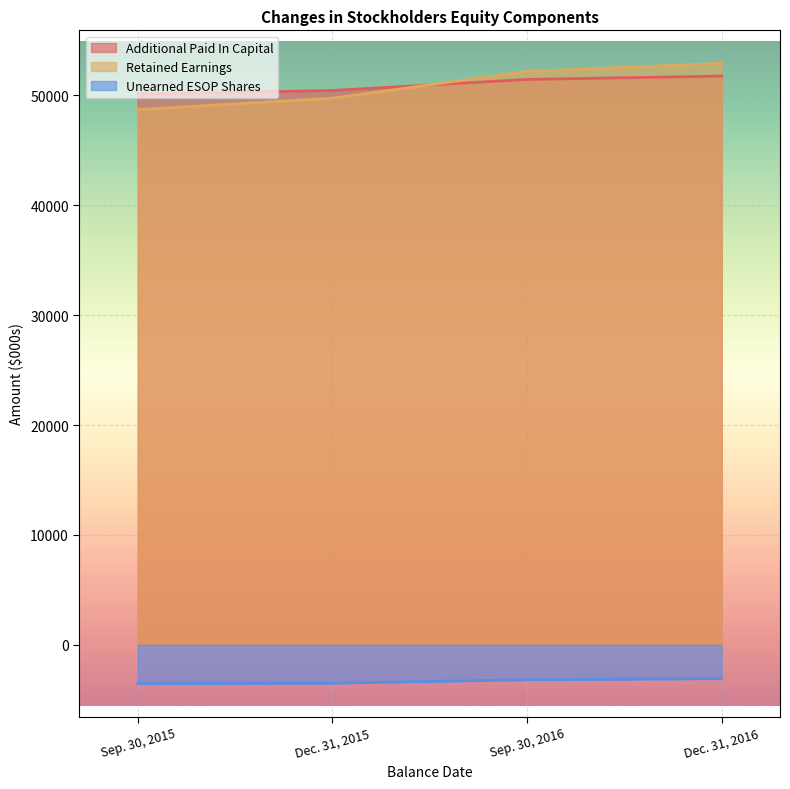

Count the number of categories in the chart.

4